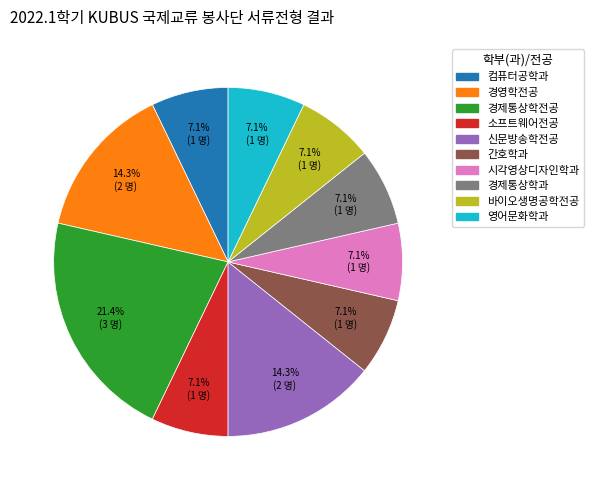

Is it true that 컴퓨터공학과 is 7% of the pie?

True